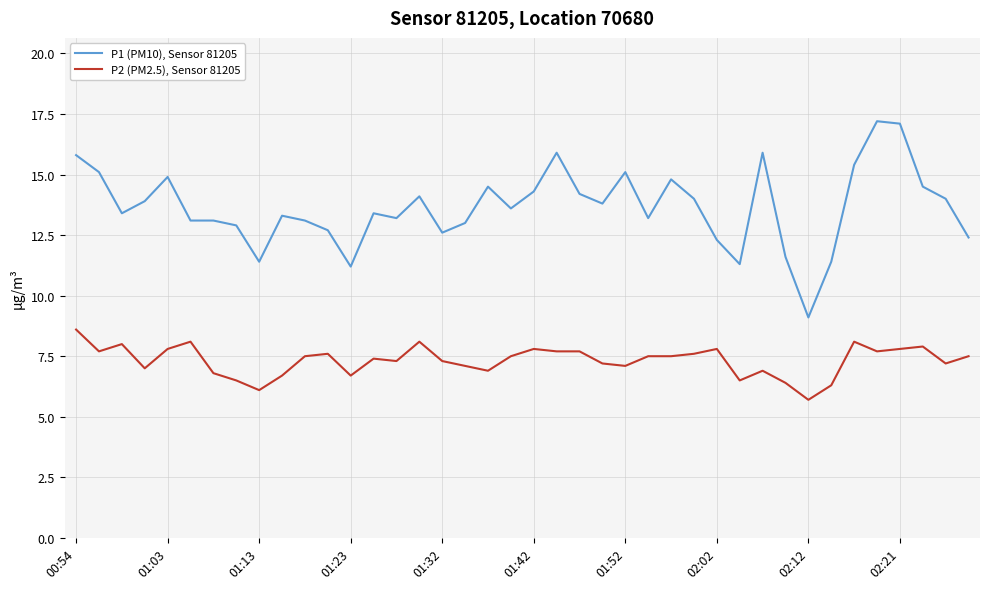

Rank the series by their average value, from highest to lowest.

P1 (PM10), Sensor 81205, P2 (PM2.5), Sensor 81205